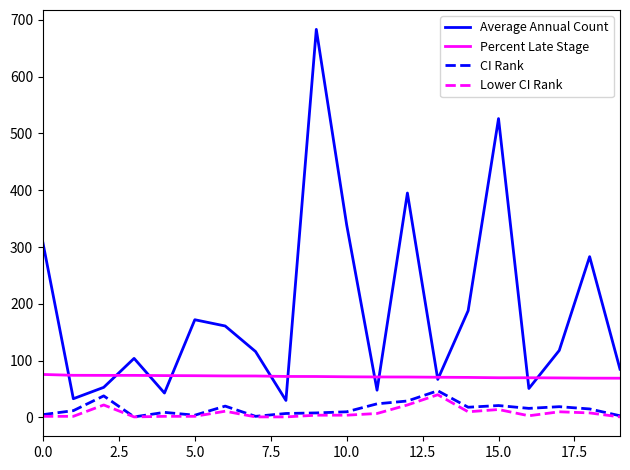

What is the greatest value displayed?

683.0